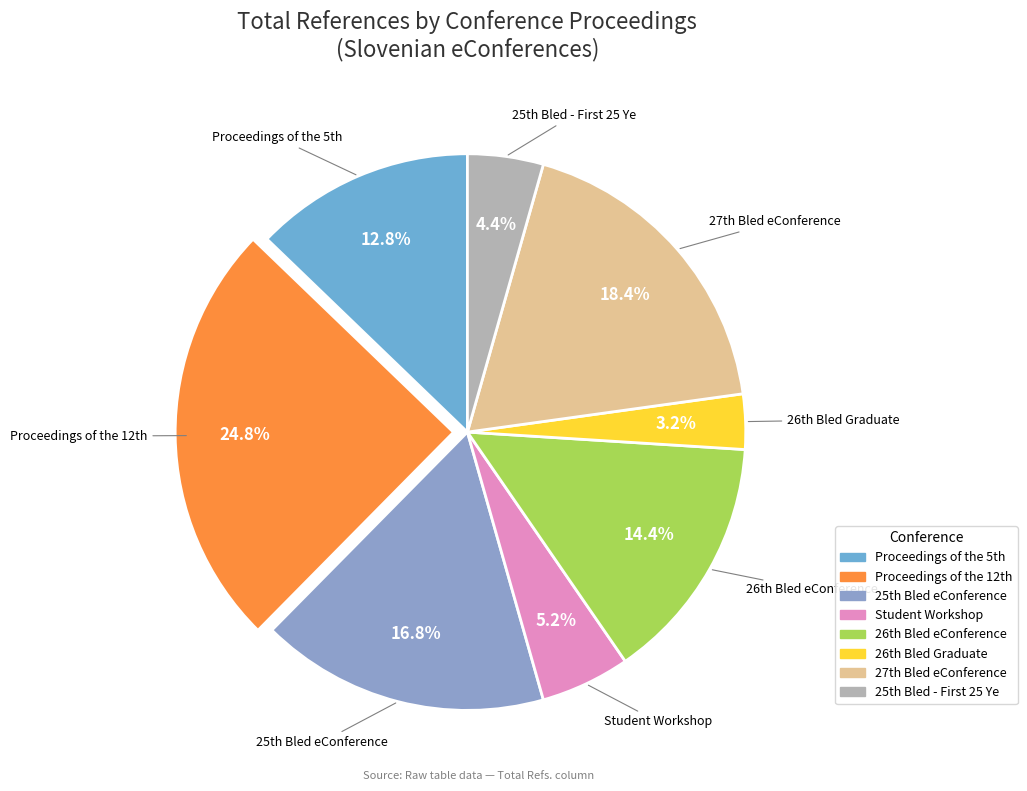

Count the number of slices in the pie.

8